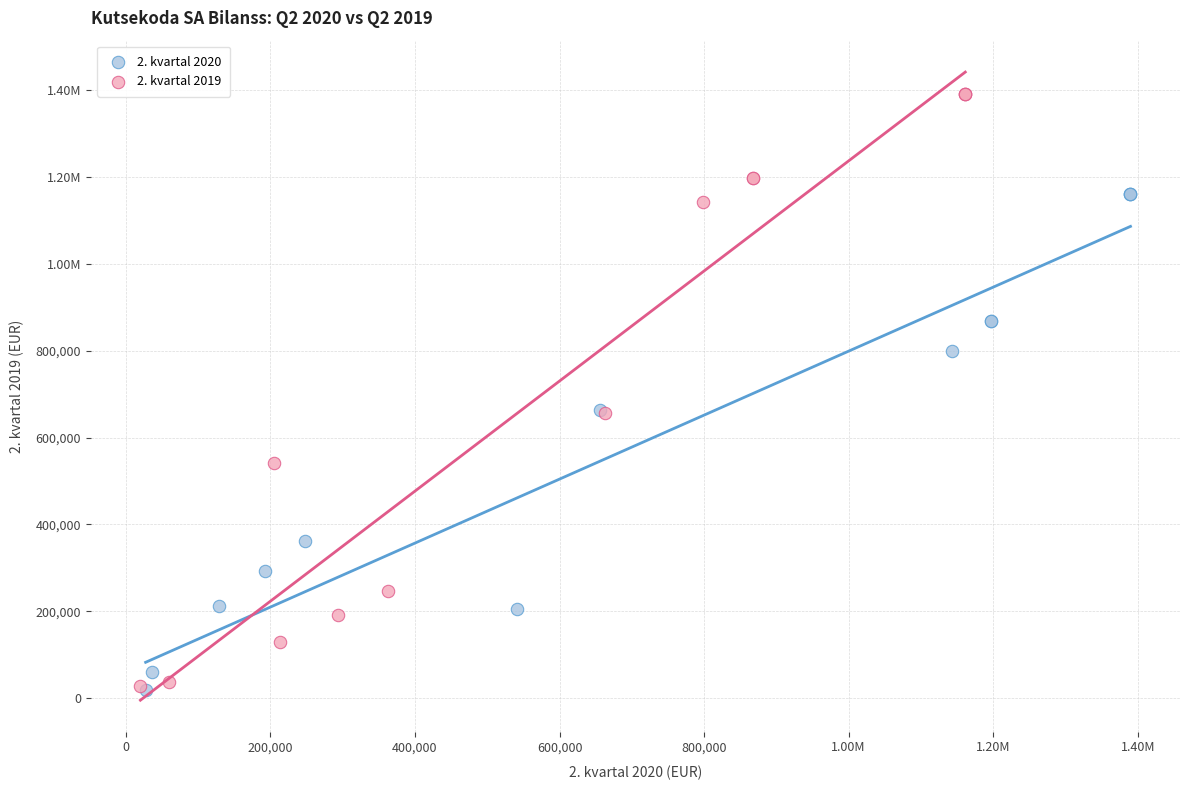

What are all the series names shown in the legend?

2. kvartal 2020, 2. kvartal 2019